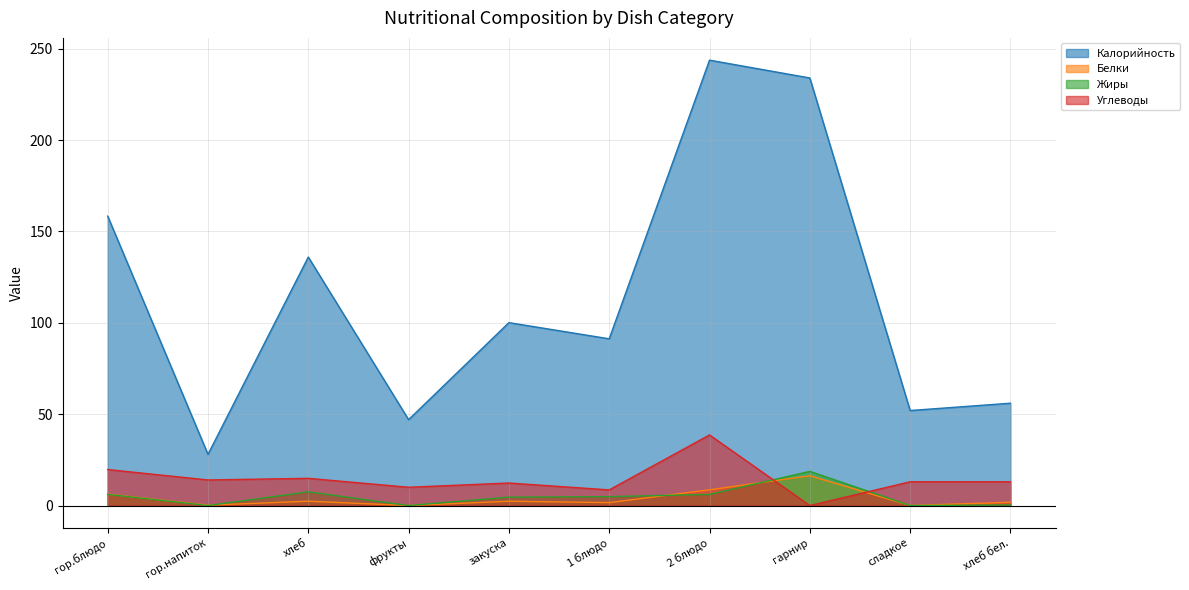

Reading right to left, extract all data points from this chart.

Калорийность: хлеб бел.=56.0	сладкое=52.0	гарнир=234.0	2 блюдо=243.8	1 блюдо=91.2	закуска=100.1	фрукты=47.0	хлеб=136.0	гор.напиток=28.0	гор.блюдо=158.4
Белки: хлеб бел.=1.8	сладкое=0.0	гарнир=16.3	2 блюдо=8.6	1 блюдо=1.6	закуска=2.4	фрукты=0.0	хлеб=2.4	гор.напиток=0.2	гор.блюдо=6.2
Жиры: хлеб бел.=0.3	сладкое=0.0	гарнир=18.7	2 блюдо=6.1	1 блюдо=4.9	закуска=4.6	фрукты=0.0	хлеб=7.5	гор.напиток=0.0	гор.блюдо=6.1
Углеводы: хлеб бел.=13.0	сладкое=13.0	гарнир=0.0	2 блюдо=38.6	1 блюдо=8.6	закуска=12.3	фрукты=10.0	хлеб=14.9	гор.напиток=14.0	гор.блюдо=19.7